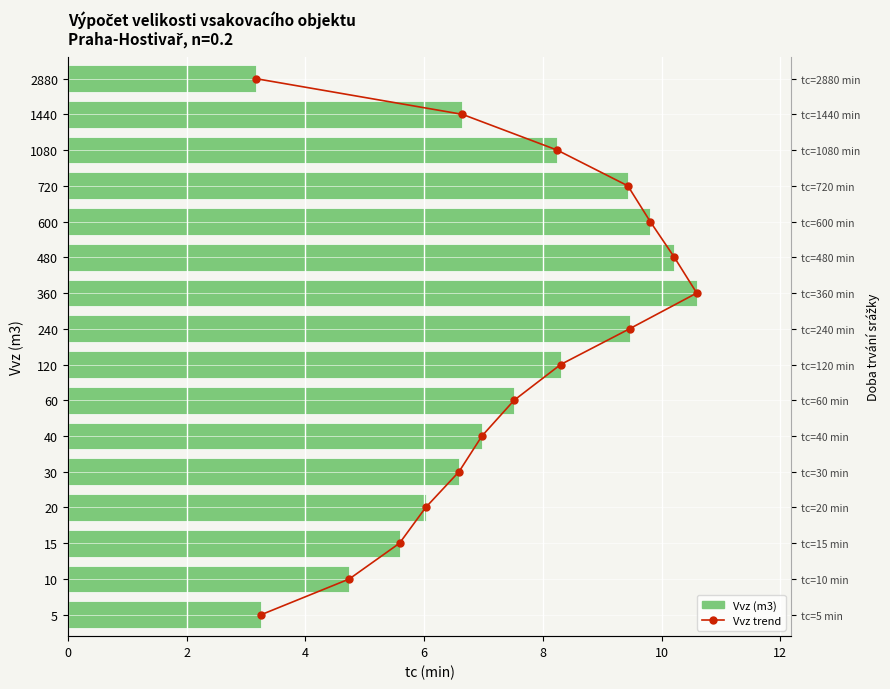

Which series has the largest range (max minus min)?

Vvz trend